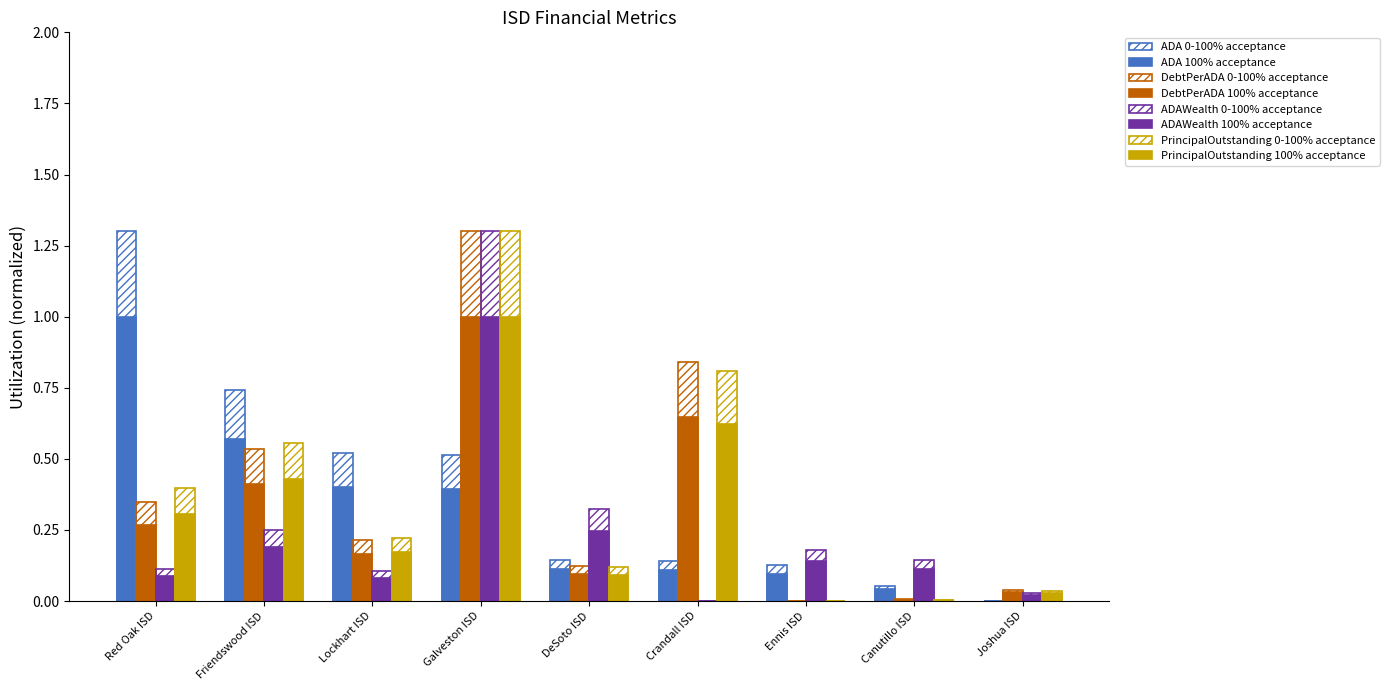

Reading left to right, transcribe all the data shown in this chart.

ADA: 1.3	0.7	0.5	0.5	0.1	0.1	0.1	0.1	0.0
DebtPerADA: 0.3	0.5	0.2	1.3	0.1	0.8	0.0	0.0	0.0
ADAWealth: 0.1	0.2	0.1	1.0	0.2	0.0	0.1	0.1	0.0
PrincipalOutstanding: 0.4	0.6	0.2	1.3	0.1	0.8	0.0	0.0	0.0